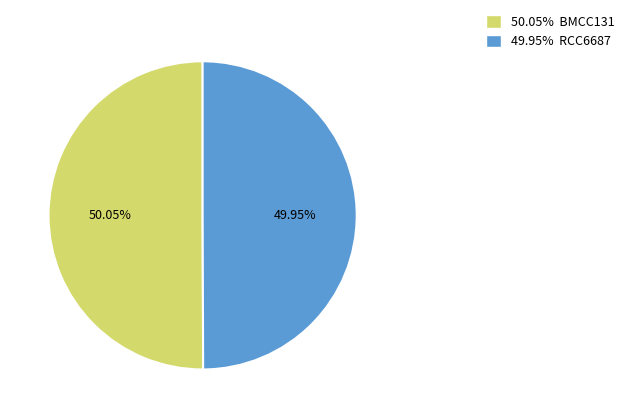

Is there a majority slice in this chart?

Yes